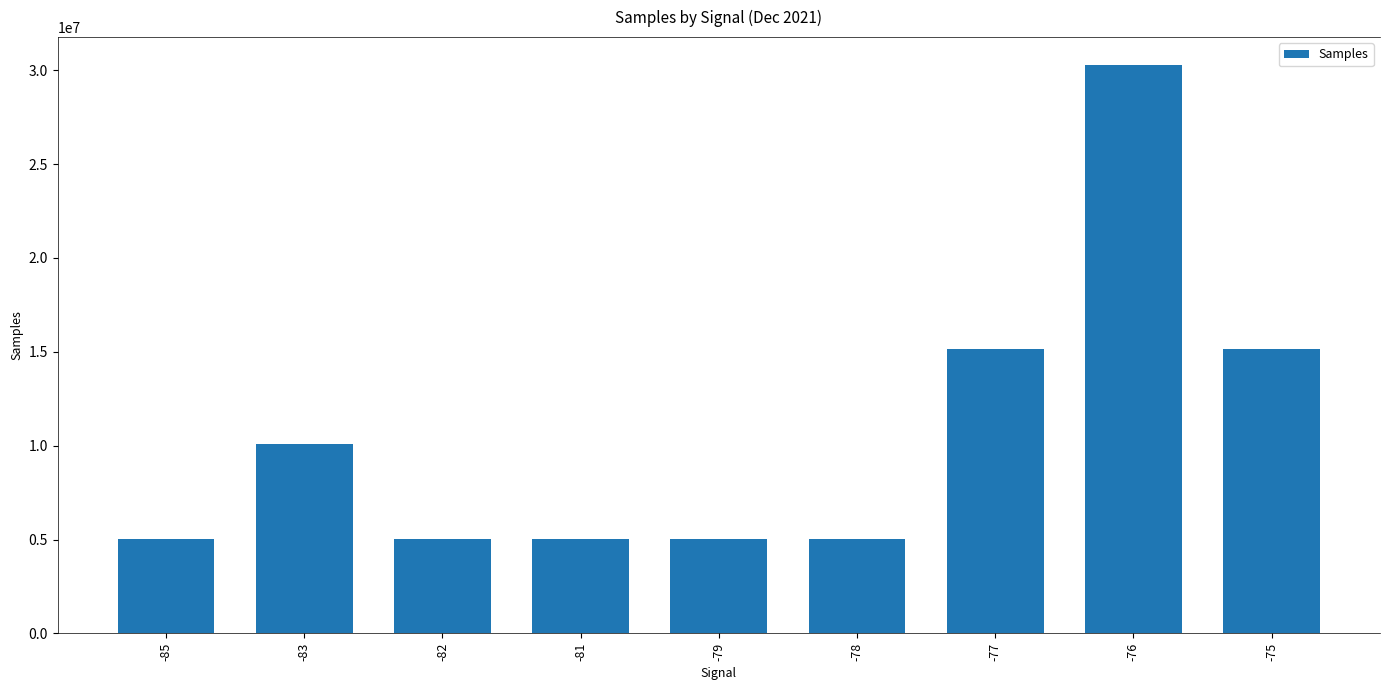

Does the chart contain stacked bars?

No